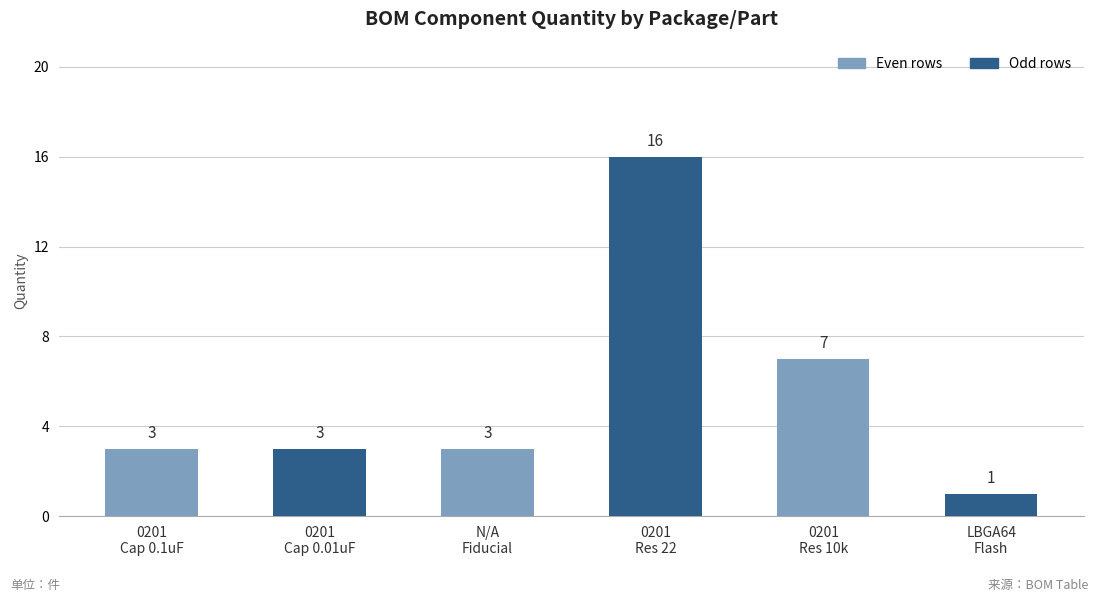

What is the maximum value shown in the chart?

16